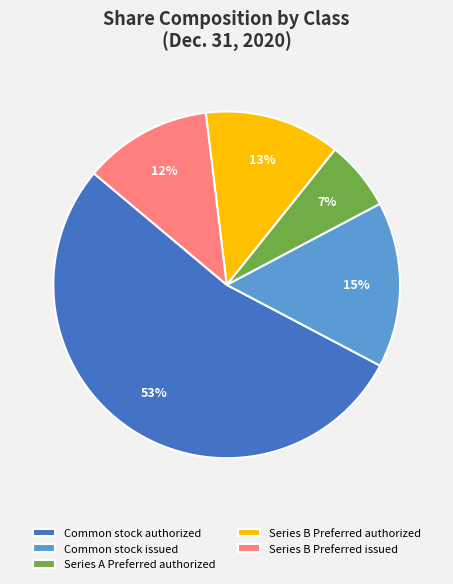

To the nearest percent, what is the average slice percentage?

20%